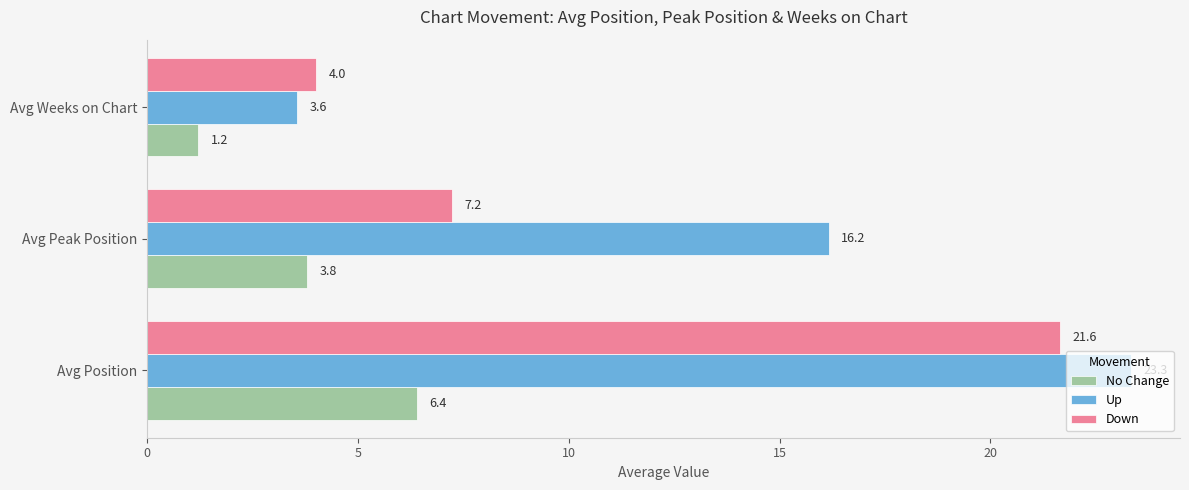

List the series in order of their peak value, lowest first.

No Change, Down, Up